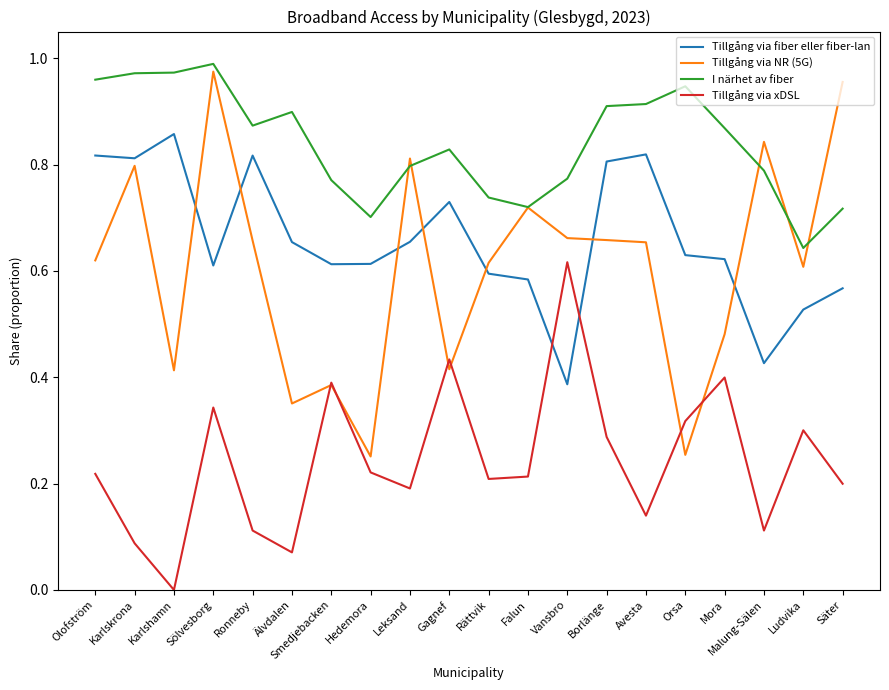

True or false: Tillgång via NR (5G) has a value of 0.3 at Borlänge.

False